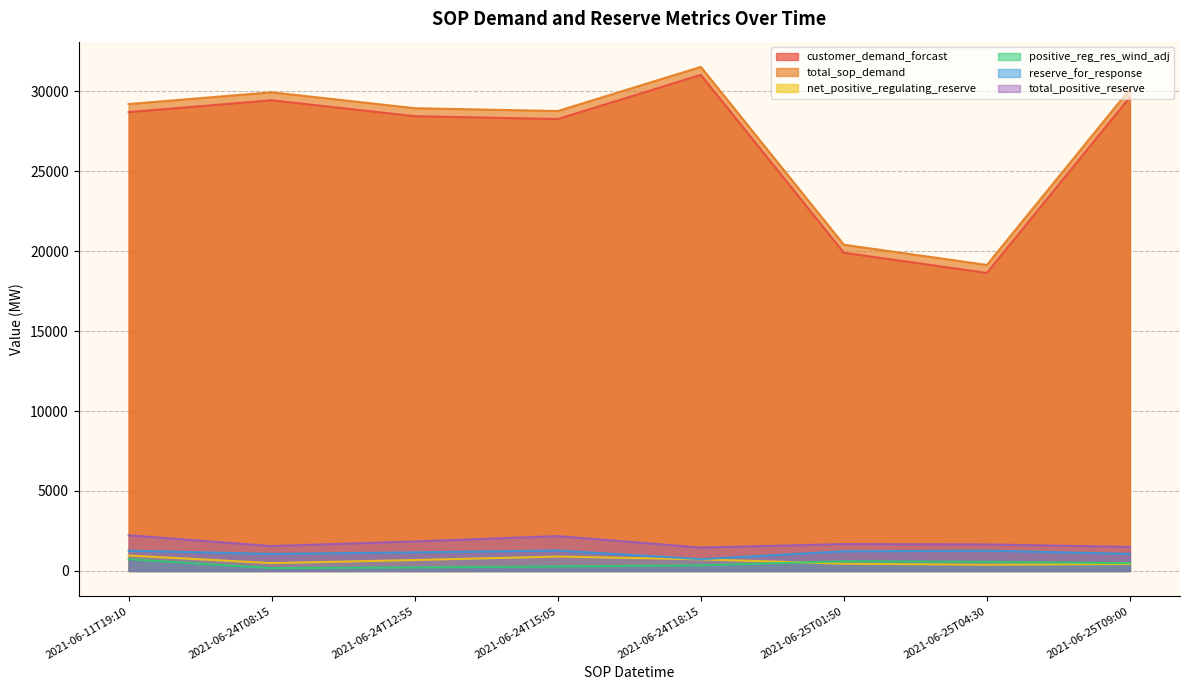

Read the customer_demand_forcast value at 2021-06-25T04:30, to the nearest 50.

18650